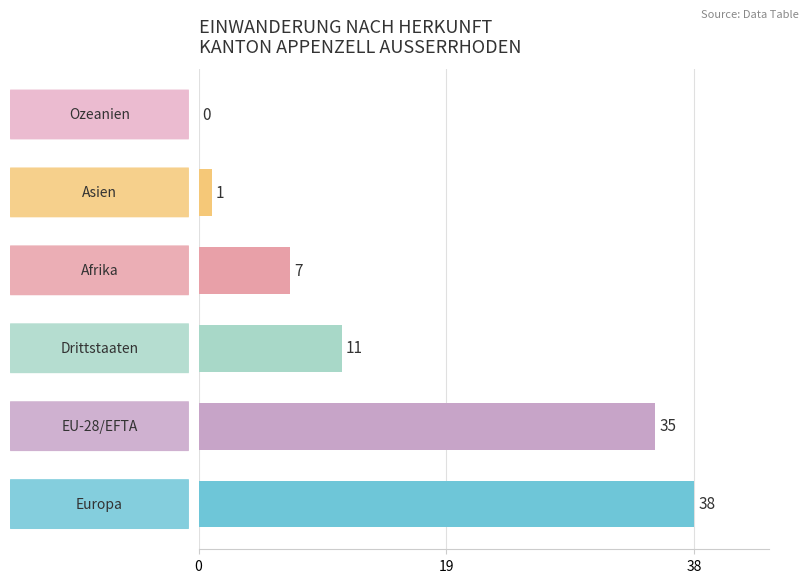

What is the maximum value shown in the chart?

38